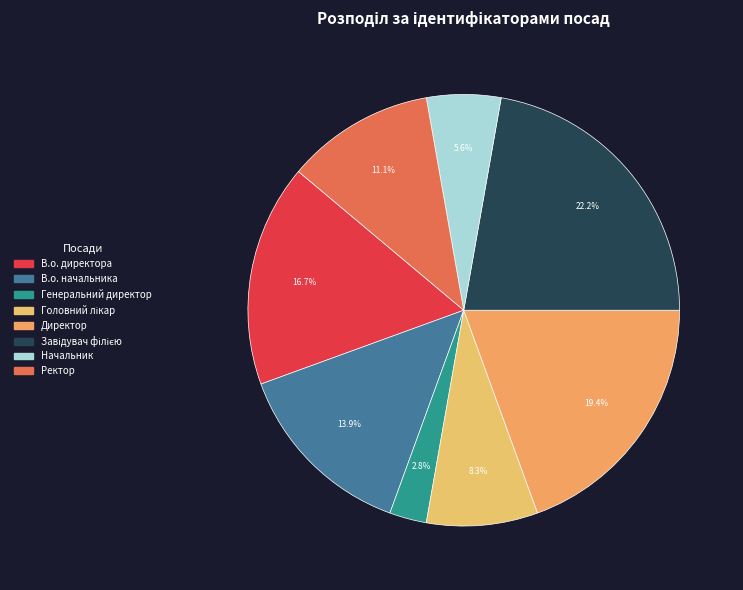

Count the number of slices in the pie.

8